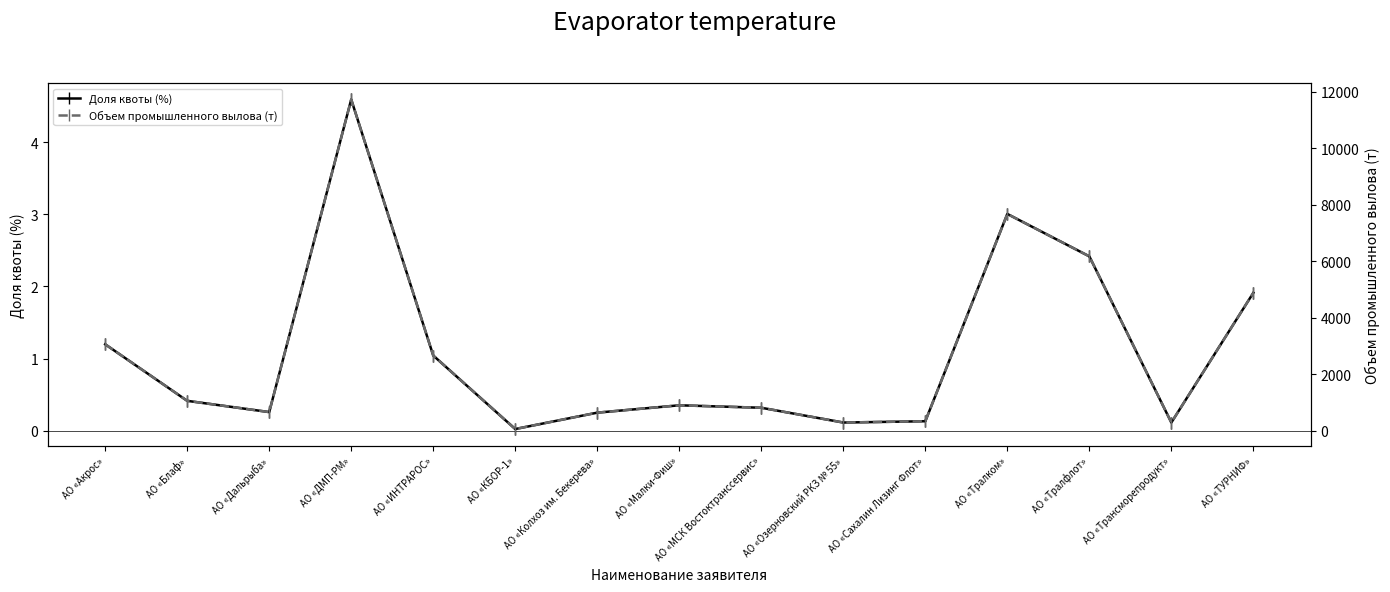

Which series has the widest spread of values?

Объем промышленного вылова (т)